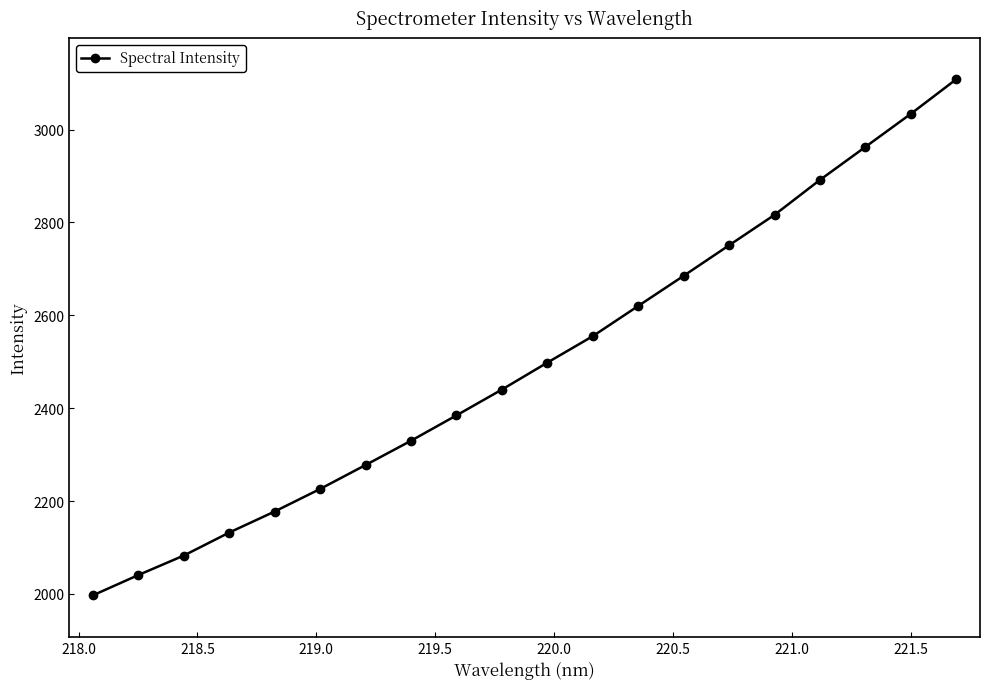

True or false: the data has more than 1 interior local peaks.

False